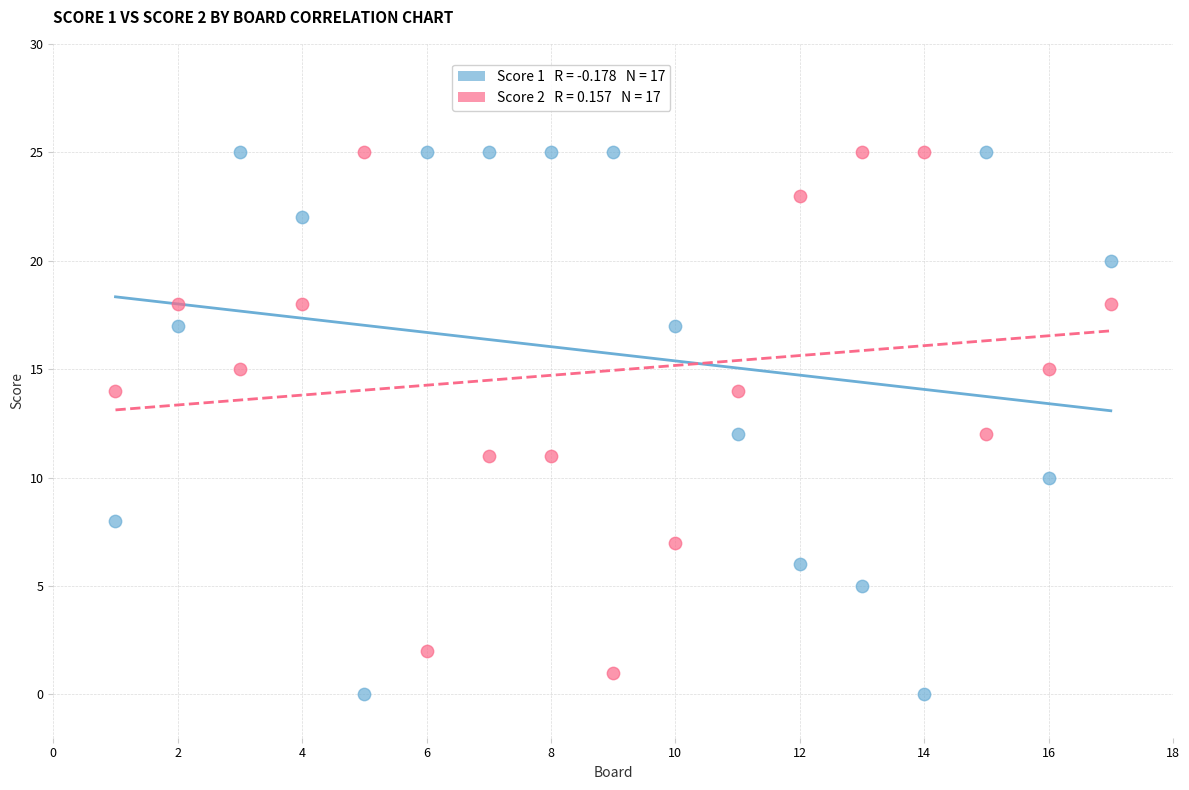

Across all data points, what is the range of X values (max minus min)?

16